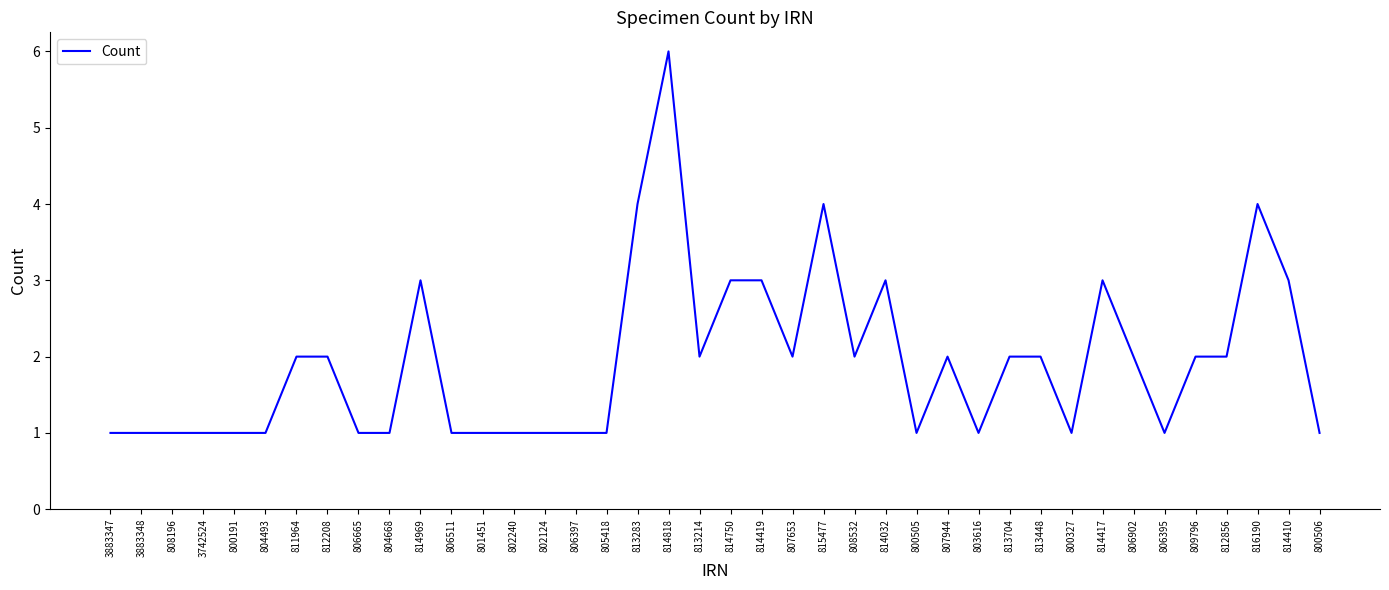

How many lines are shown in the chart?

1